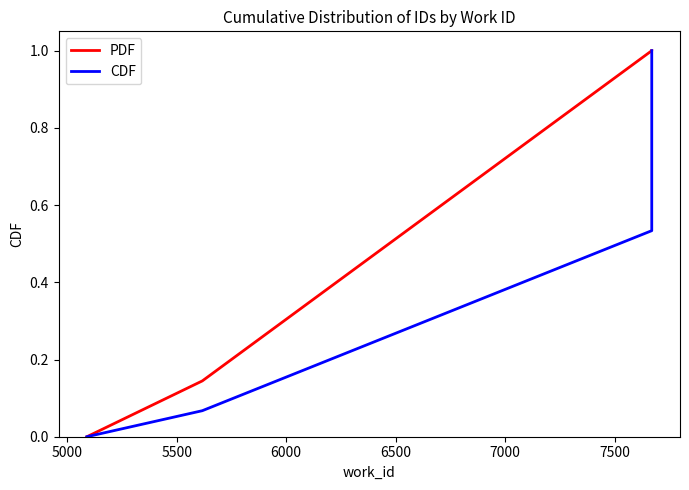

True or false: CDF and PDF intersect in this chart.

False